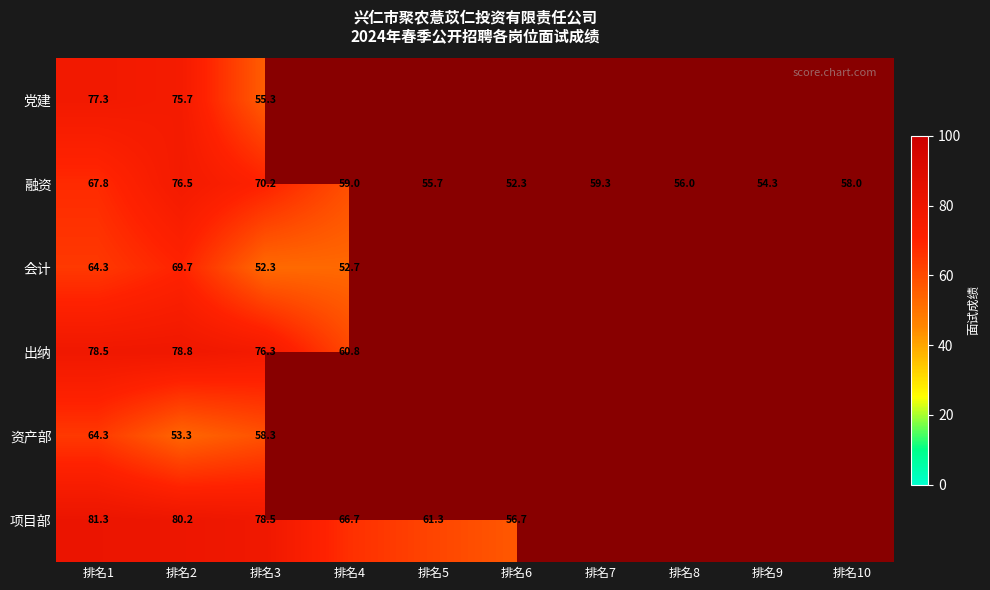

At which label does 融资 first exceed 59?

排名1